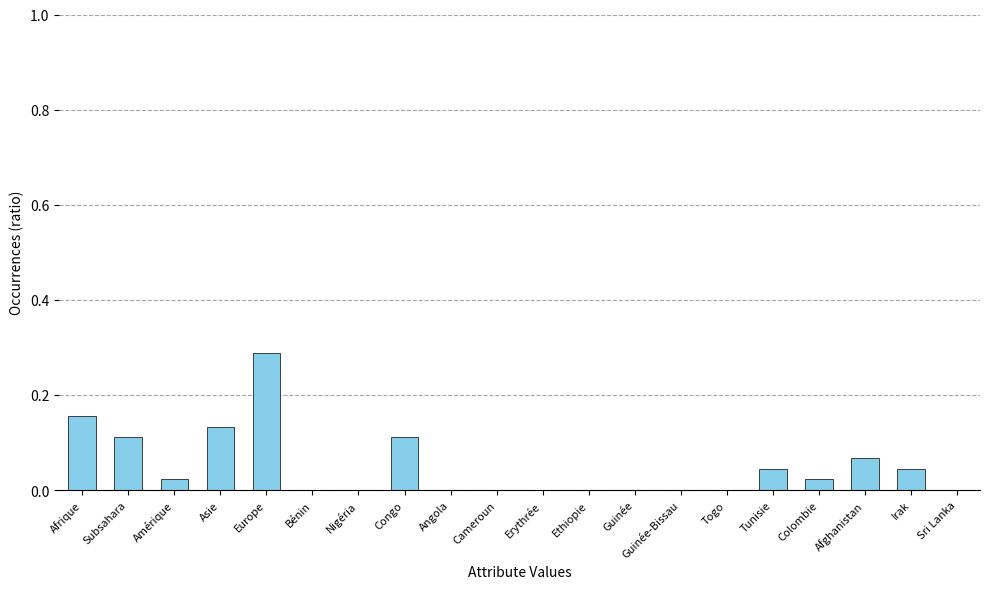

The value at Tunisie is 0.0. True or false?

True